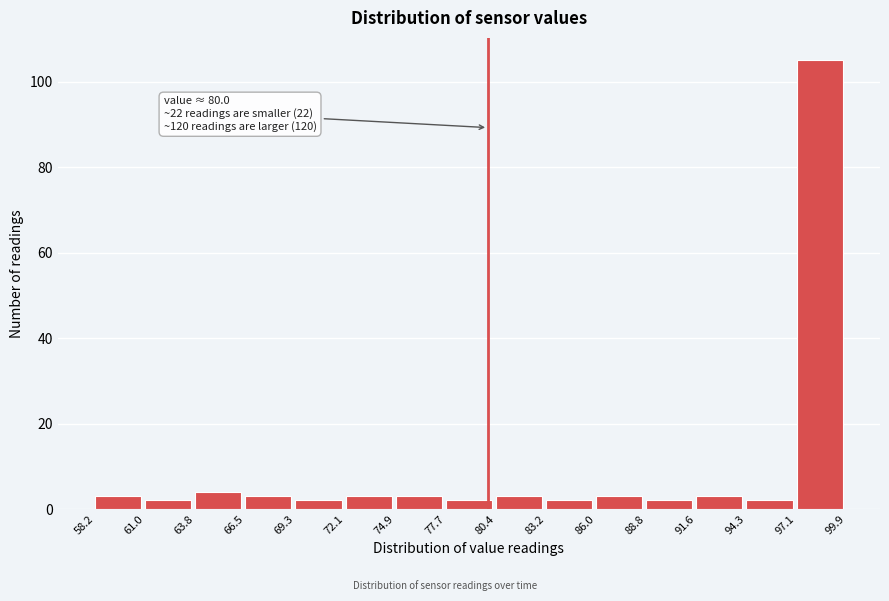

Which range on the x-axis has the tallest bar?

97.1 to 99.9